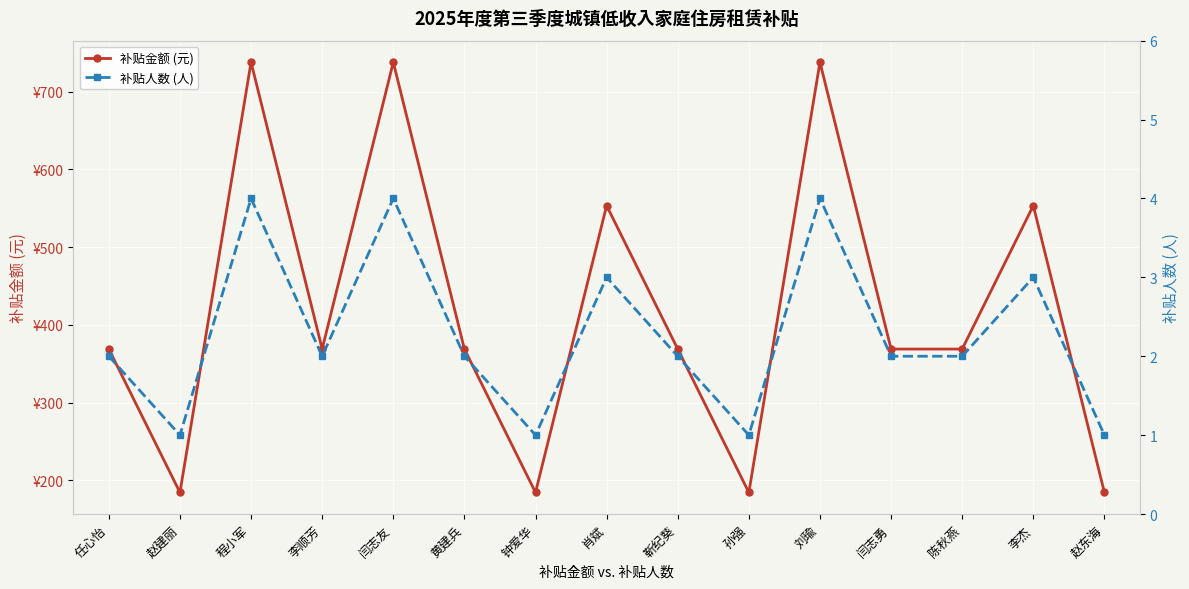

Is it true that 补贴金额 (元) equals 553.5 at 肖斌?

True